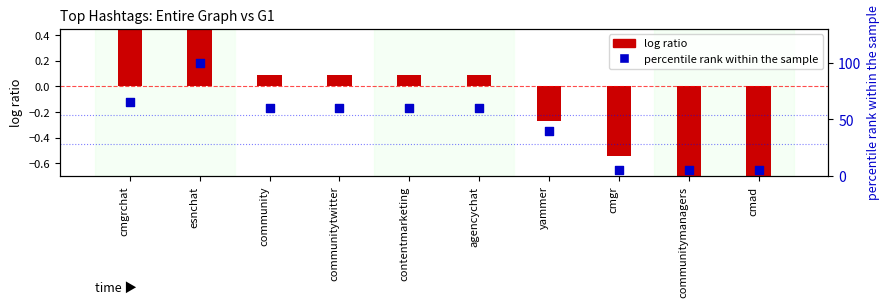

What are all the series names shown in the legend?

log ratio, percentile rank within the sample